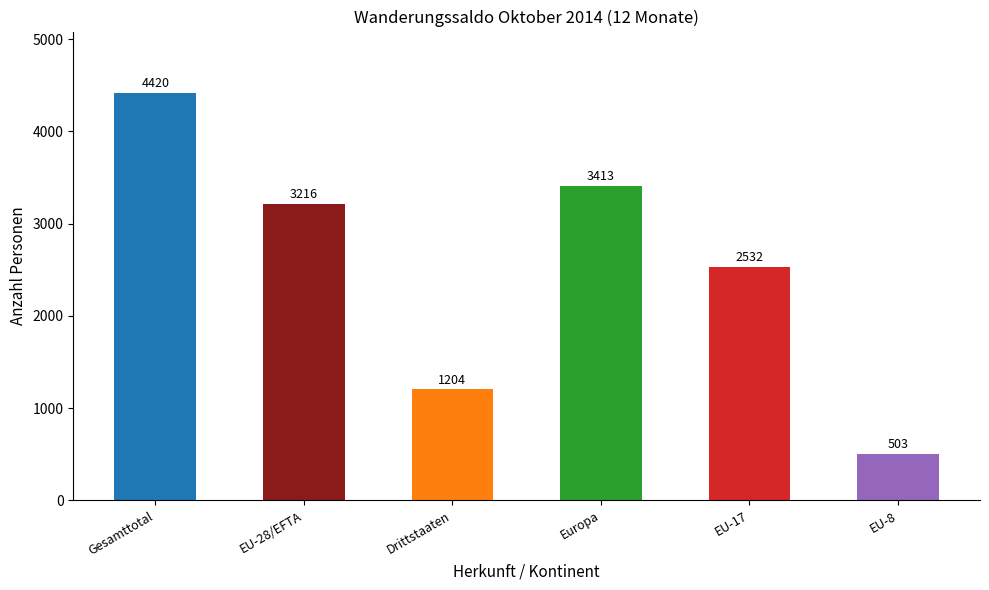

Does the chart contain stacked bars?

No